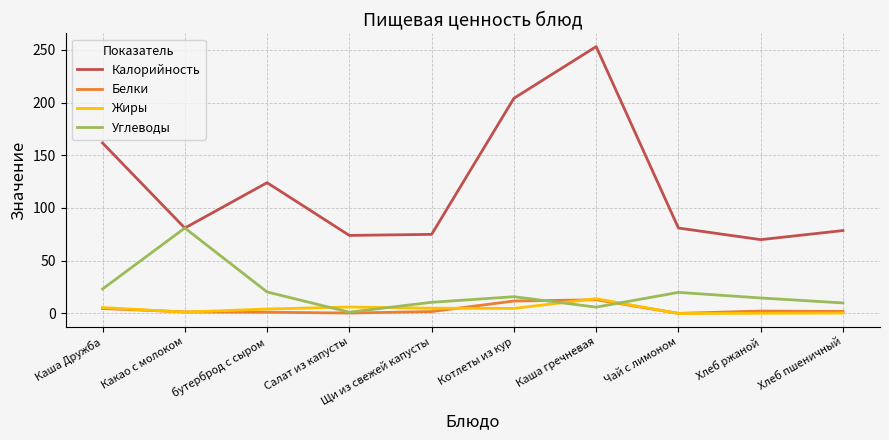

Rank the series at бутерброд с сыром from lowest to highest value.

Белки, Жиры, Углеводы, Калорийность